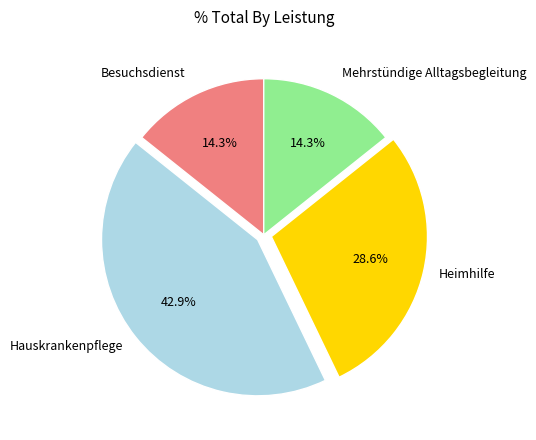

Is there any slice that represents more than half of the pie?

No